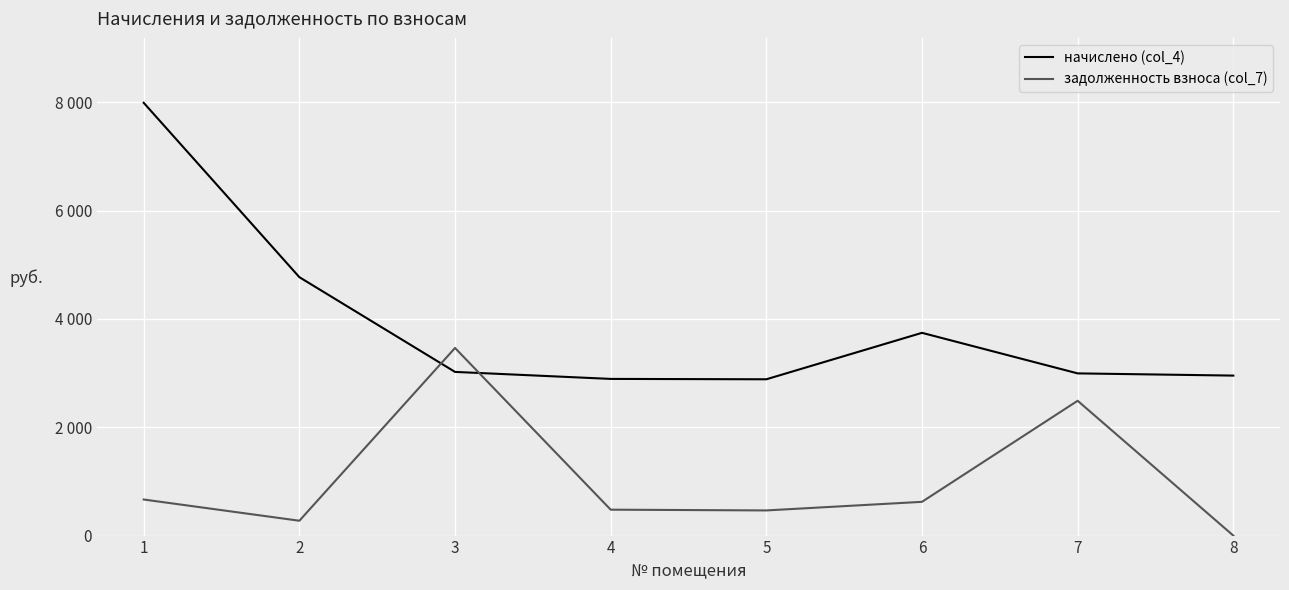

Is it true that задолженность взноса (col_7) equals 464.2 at 5?

True